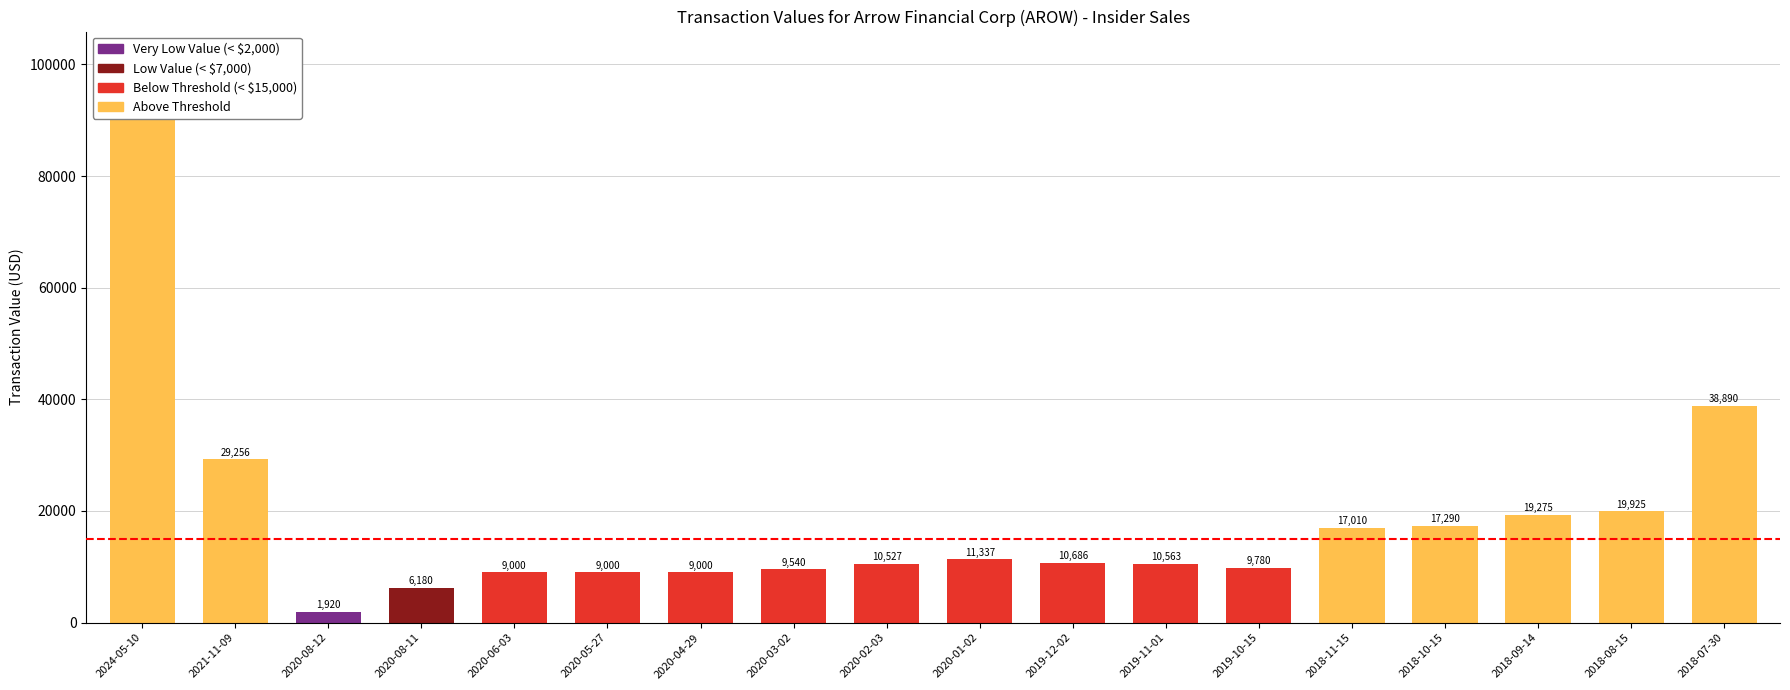

Rank the categories by value from highest to lowest.

2024-05-10, 2018-07-30, 2021-11-09, 2018-08-15, 2018-09-14, 2018-10-15, 2018-11-15, 2020-01-02, 2019-12-02, 2019-11-01, 2020-02-03, 2019-10-15, 2020-03-02, 2020-06-03, 2020-05-27, 2020-04-29, 2020-08-11, 2020-08-12